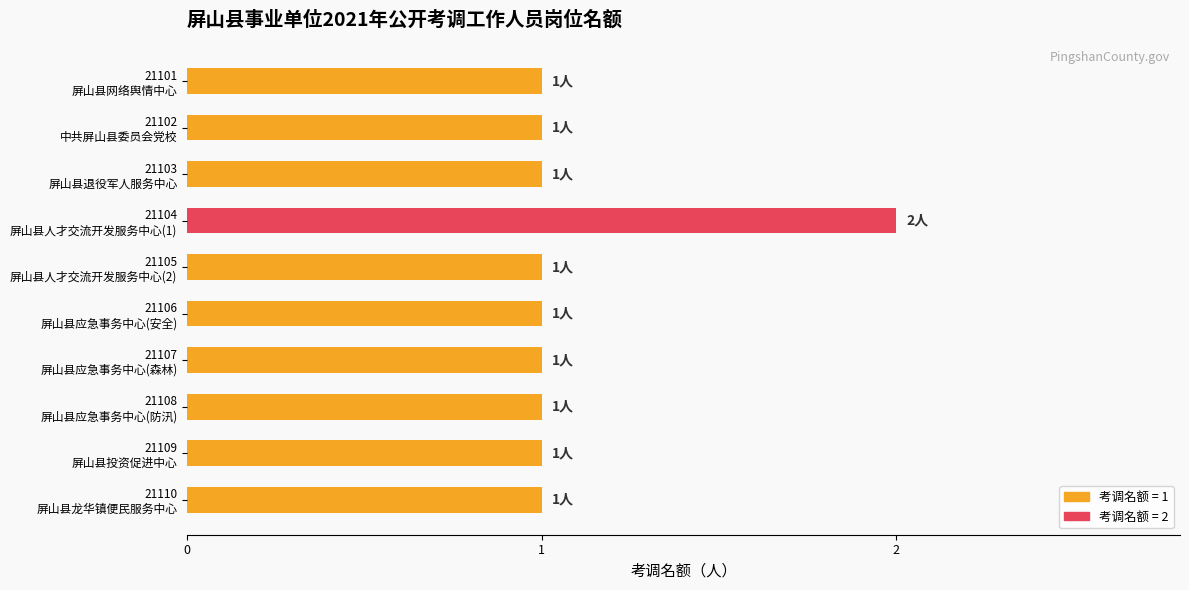

Reading top to bottom, what are all the values shown in this chart?

1	1	1	2	1	1	1	1	1	1